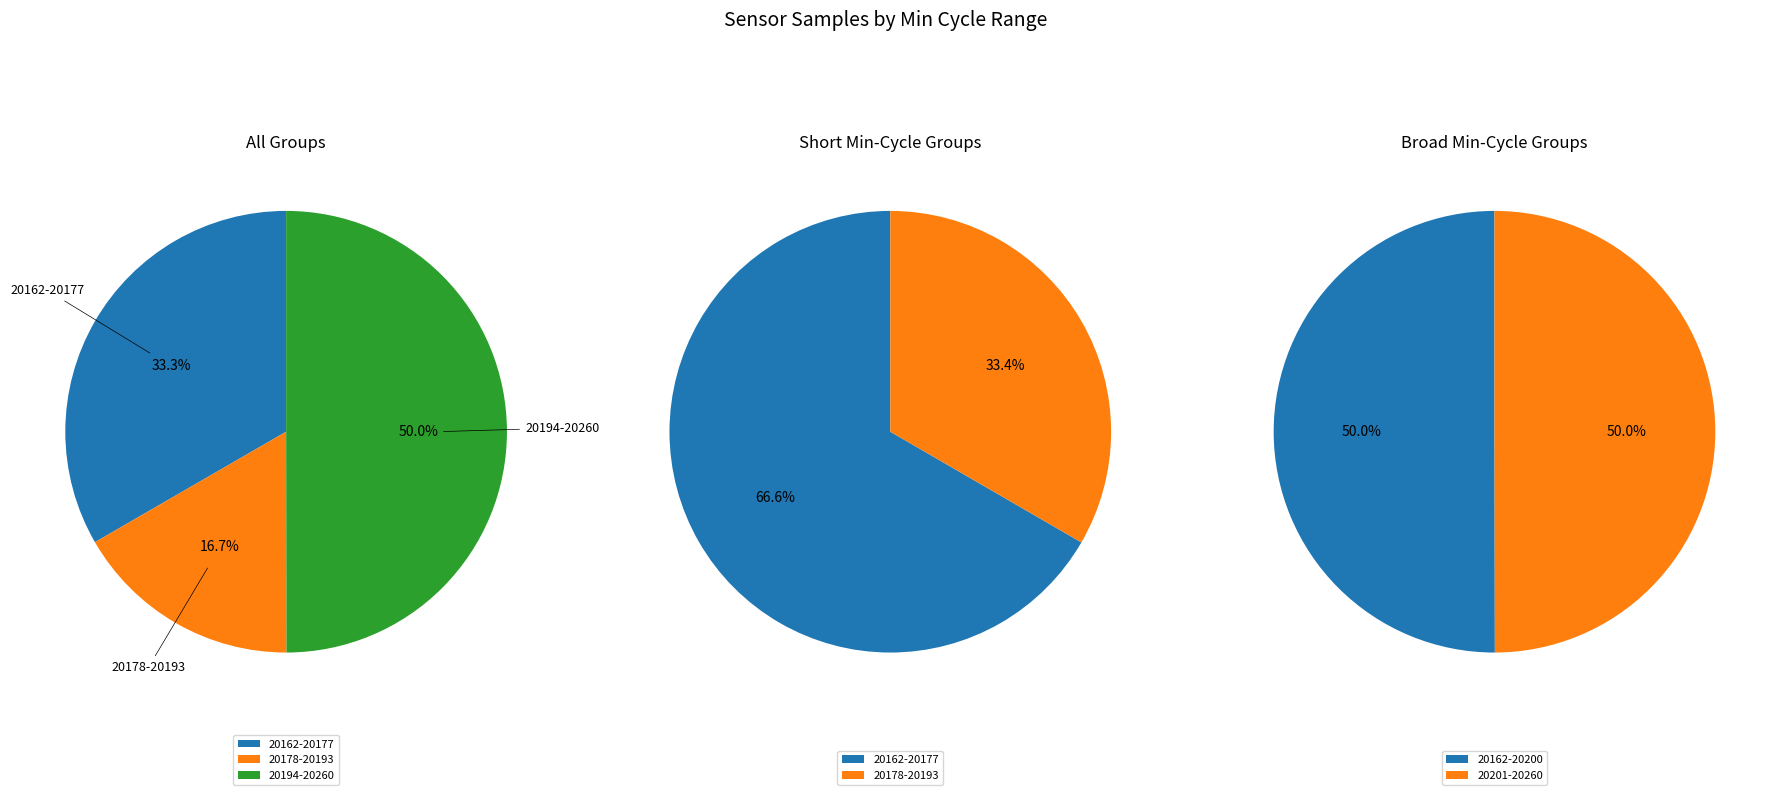

Is it true that 9 is 8% of the pie?

True